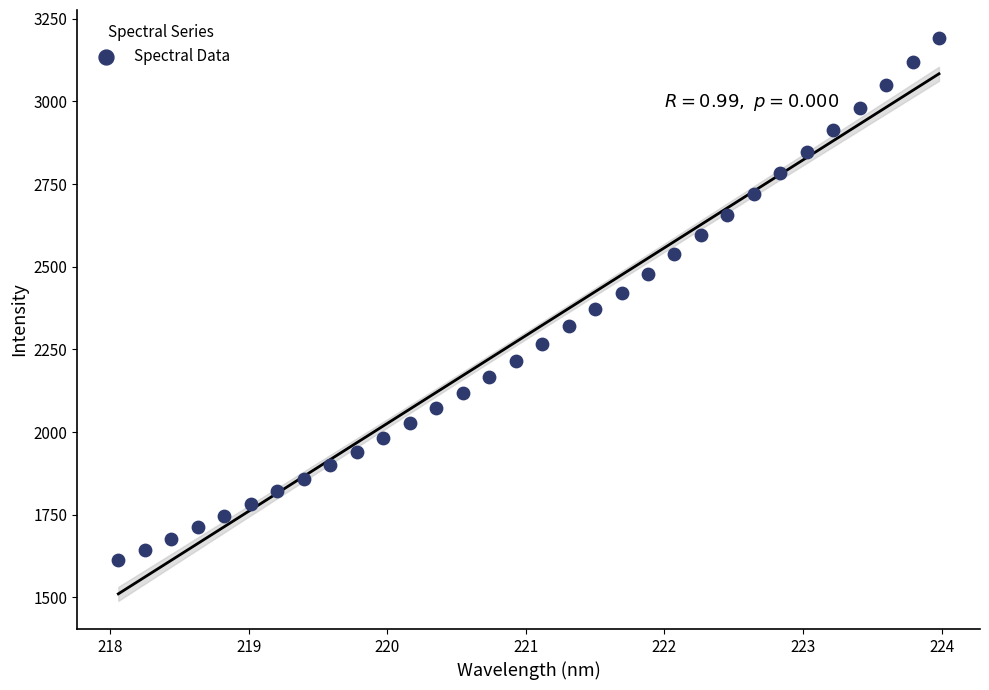

What is the range of Y values (max minus min)?

1578.7